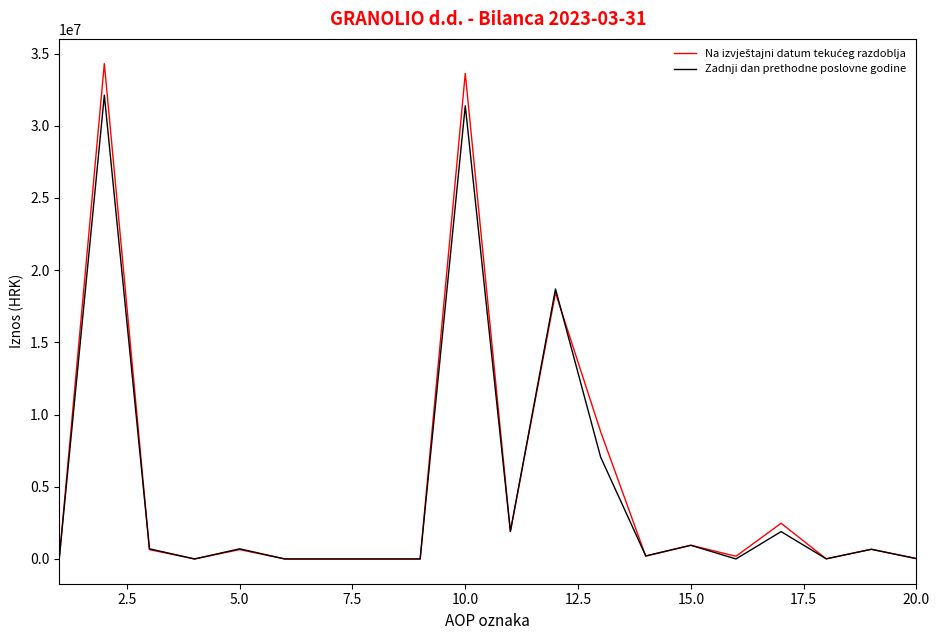

What is the greatest value displayed?

34299263